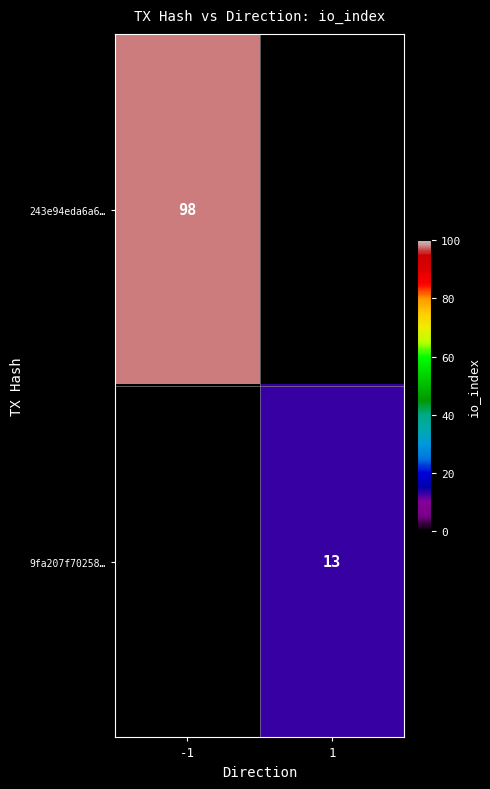

The 9fa207f70258… series shows 13 at 1. True or false?

True